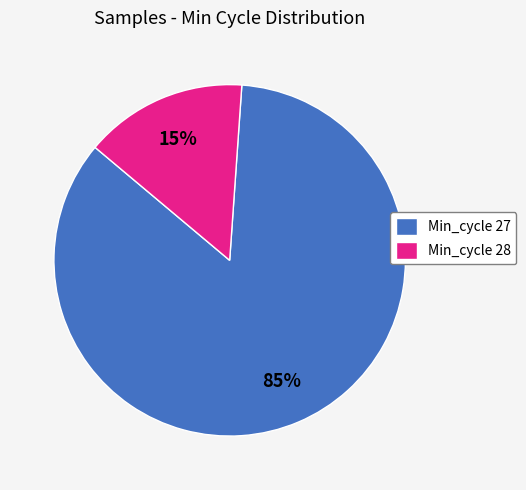

What percentage is the Min_cycle 28 slice, to the nearest percent?

15%